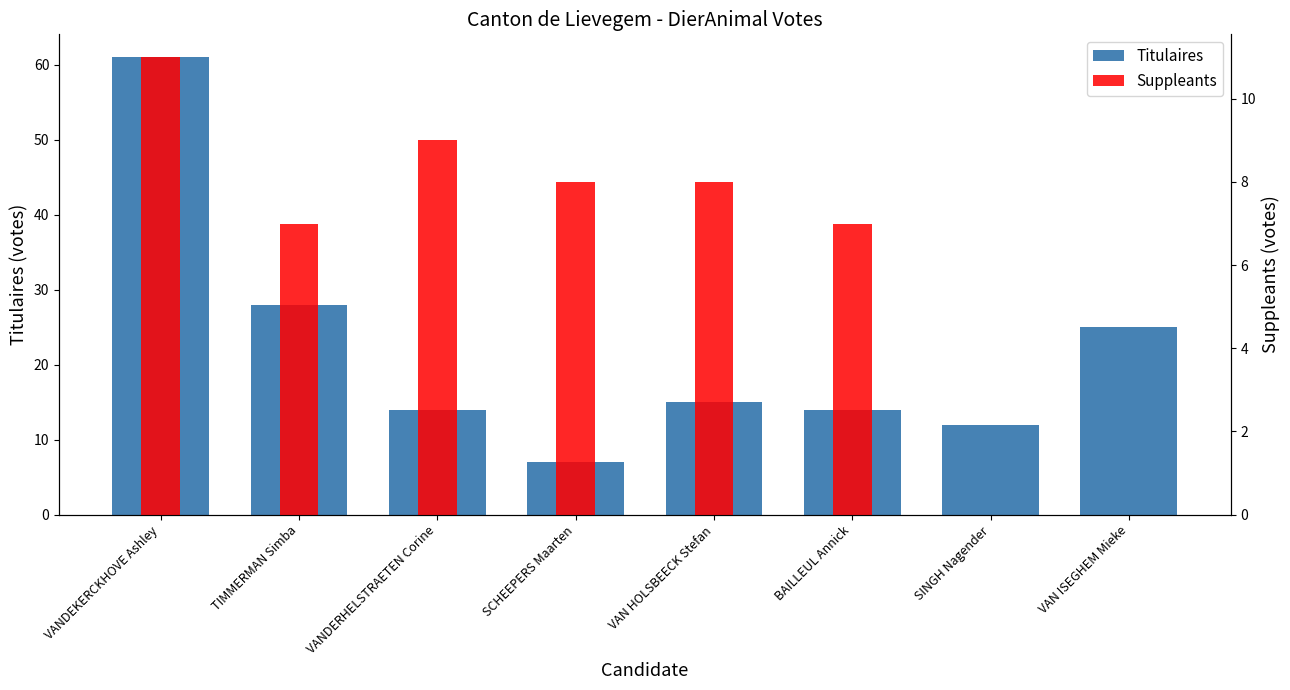

What is the sum of the Suppleants values at SCHEEPERS Maarten and VANDERHELSTRAETEN Corine?

17